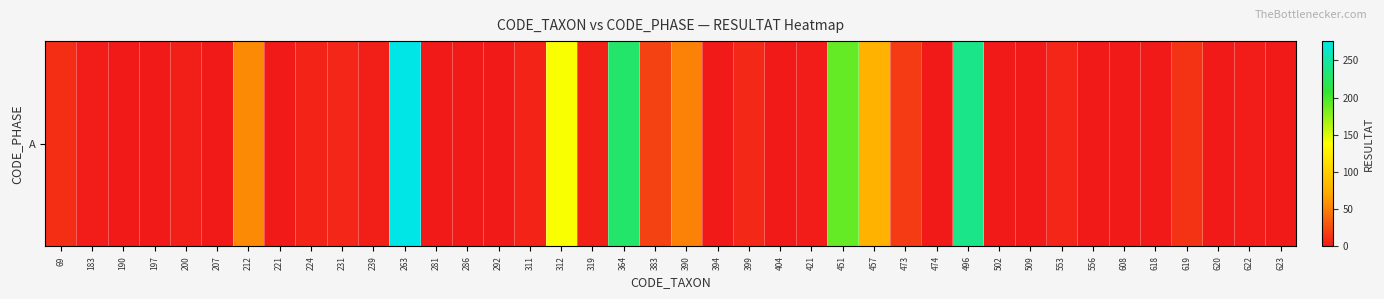

The chart shows a value of 7 at 224. True or false?

False